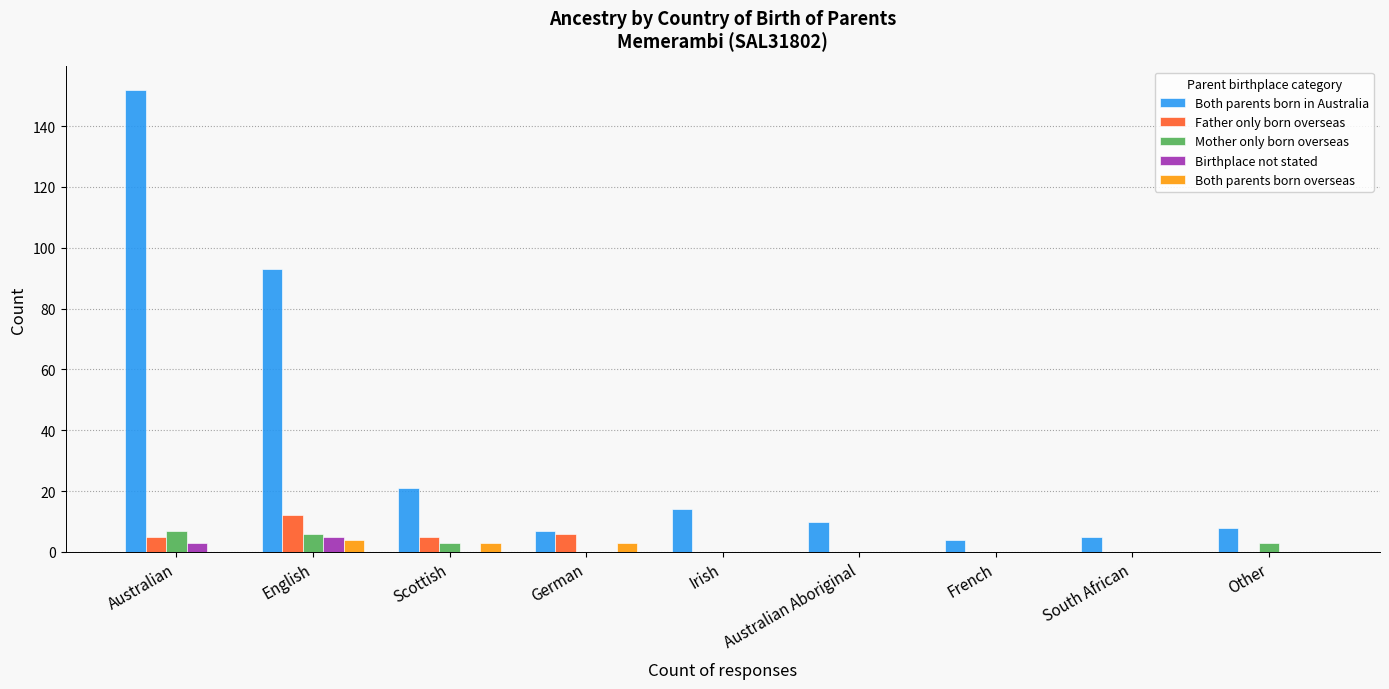

Reading right to left, extract all data points from this chart.

Both parents born in Australia: Other=8	South African=5	French=4	Australian Aboriginal=10	Irish=14	German=7	Scottish=21	English=93	Australian=152
Father only born overseas: Other=0	South African=0	French=0	Australian Aboriginal=0	Irish=0	German=6	Scottish=5	English=12	Australian=5
Mother only born overseas: Other=3	South African=0	French=0	Australian Aboriginal=0	Irish=0	German=0	Scottish=3	English=6	Australian=7
Birthplace not stated: Other=0	South African=0	French=0	Australian Aboriginal=0	Irish=0	German=0	Scottish=0	English=5	Australian=3
Both parents born overseas: Other=0	South African=0	French=0	Australian Aboriginal=0	Irish=0	German=3	Scottish=3	English=4	Australian=0